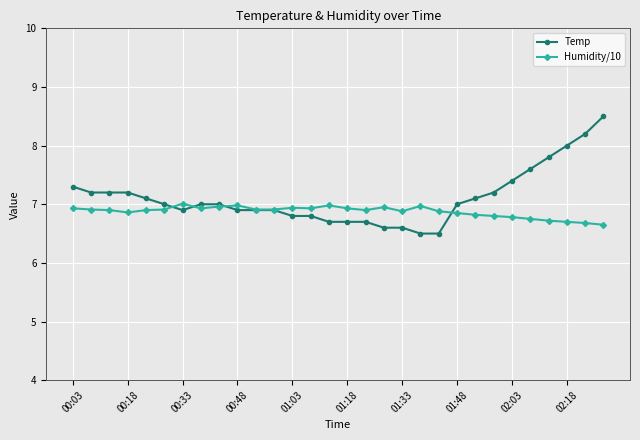

Rank the series by their maximum value, from highest to lowest.

Temp, Humidity/10